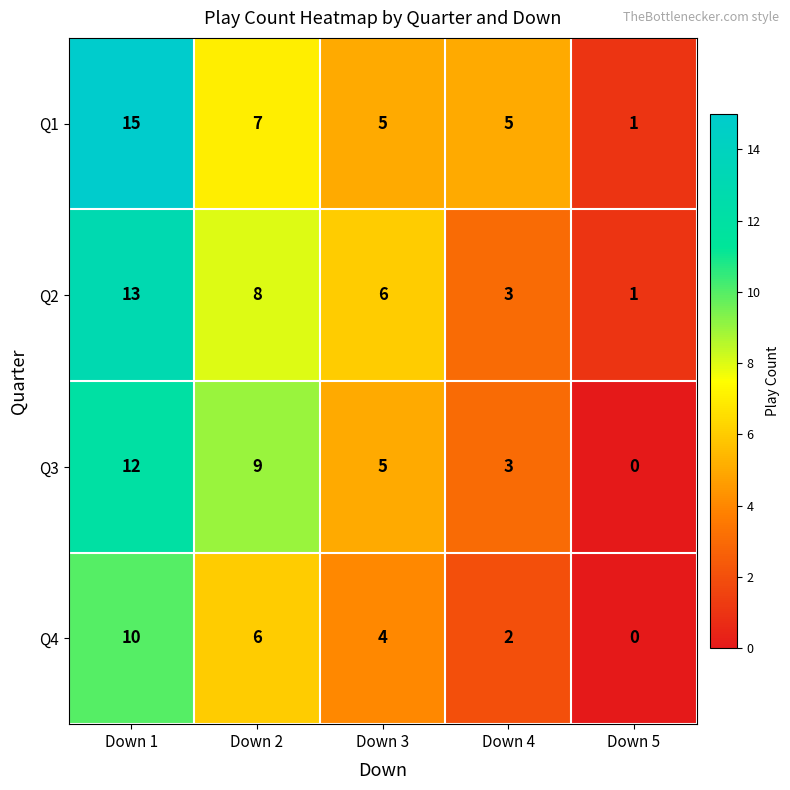

Which series has the largest total across all categories?

Q1